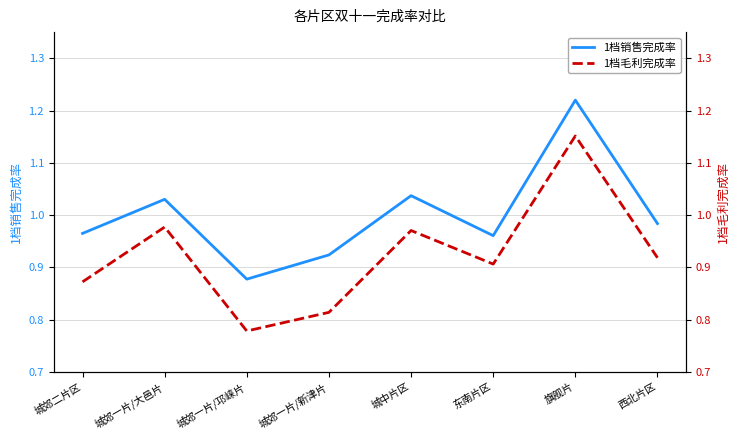

Where is 1档毛利完成率 nearest to the value 0?

城郊一片/邛崃片